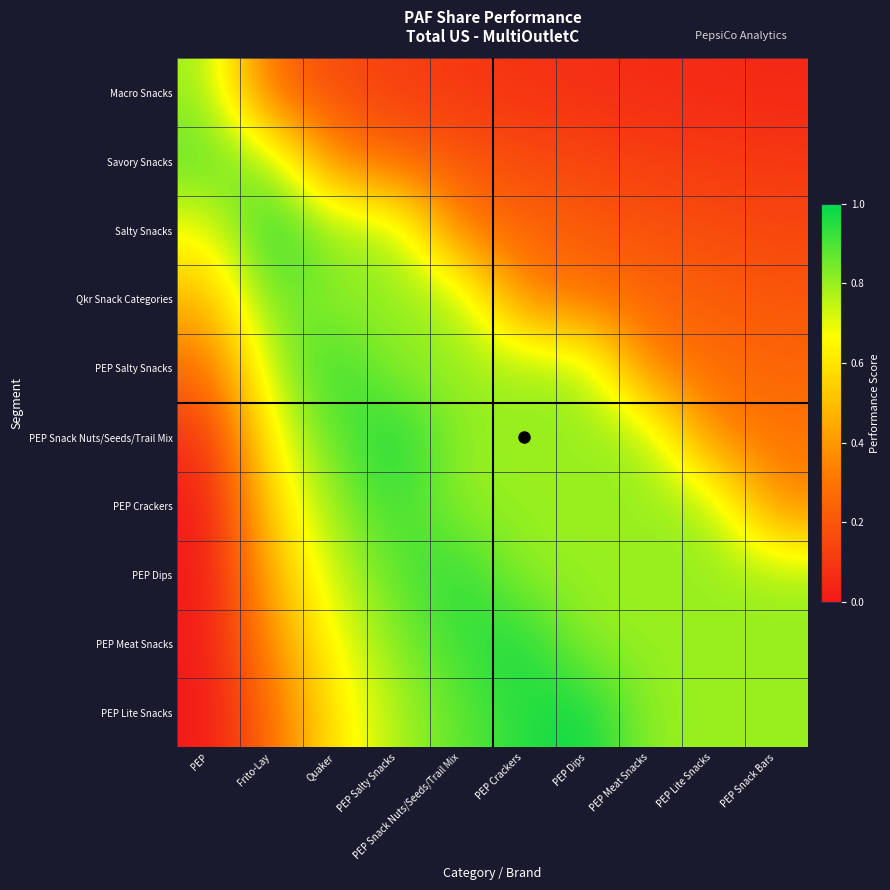

At which category does the chart reach its minimum across all series?

PEP